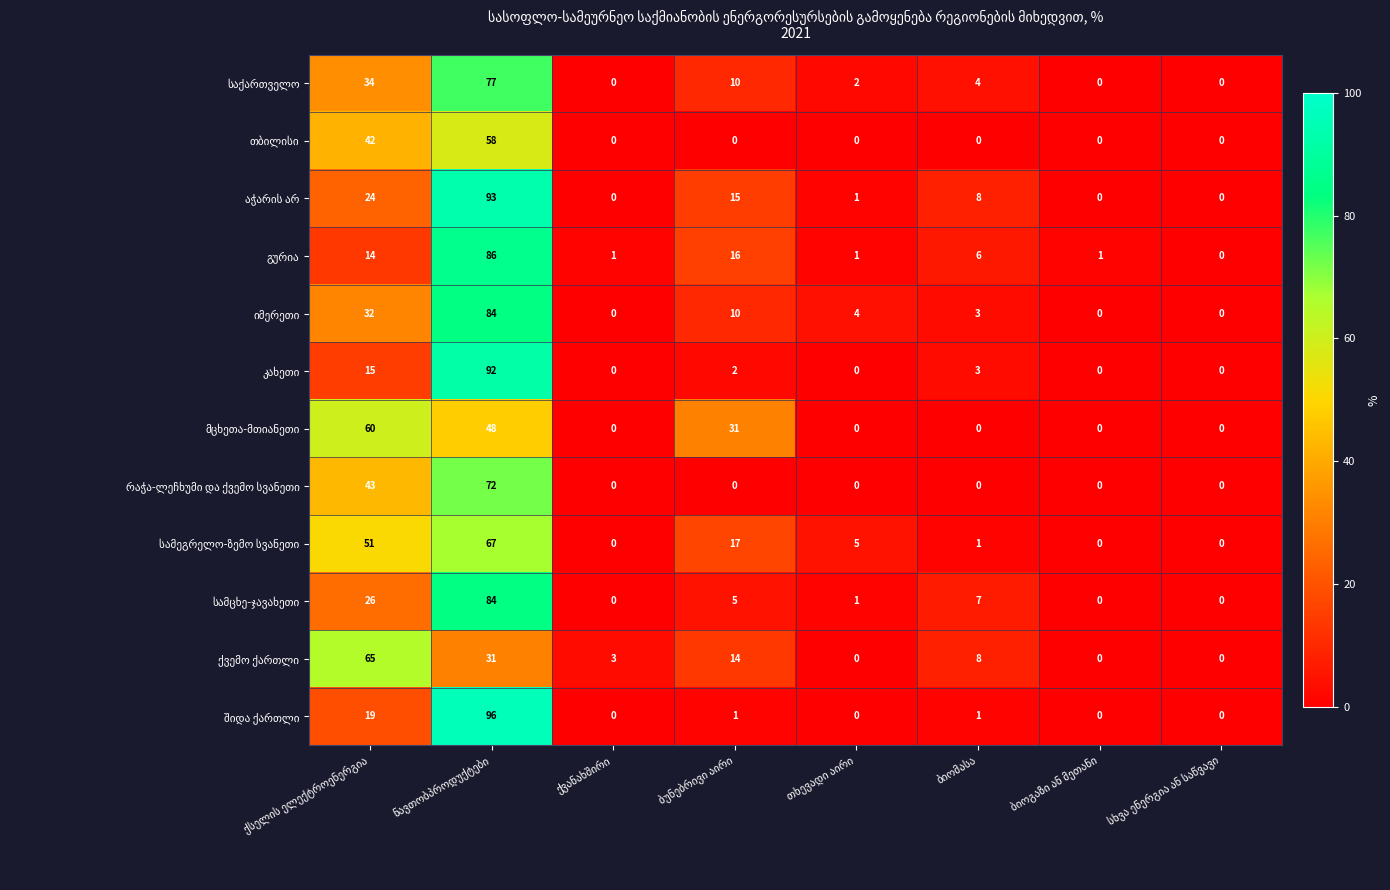

What is the maximum value shown in the chart?

96